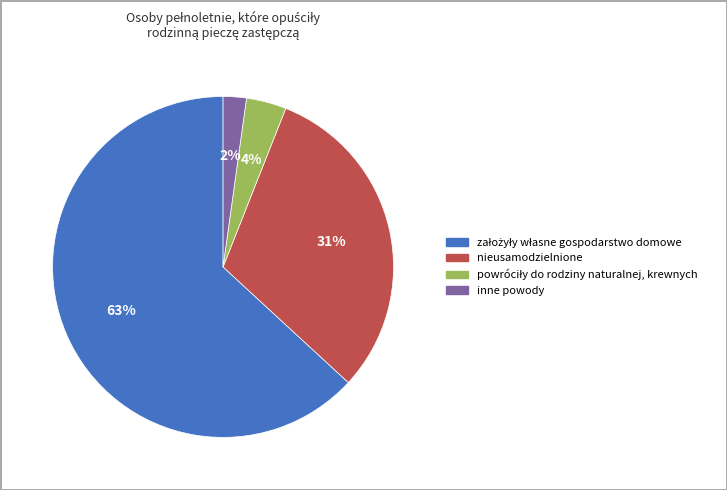

The inne powody slice represents 2% of the pie. True or false?

True